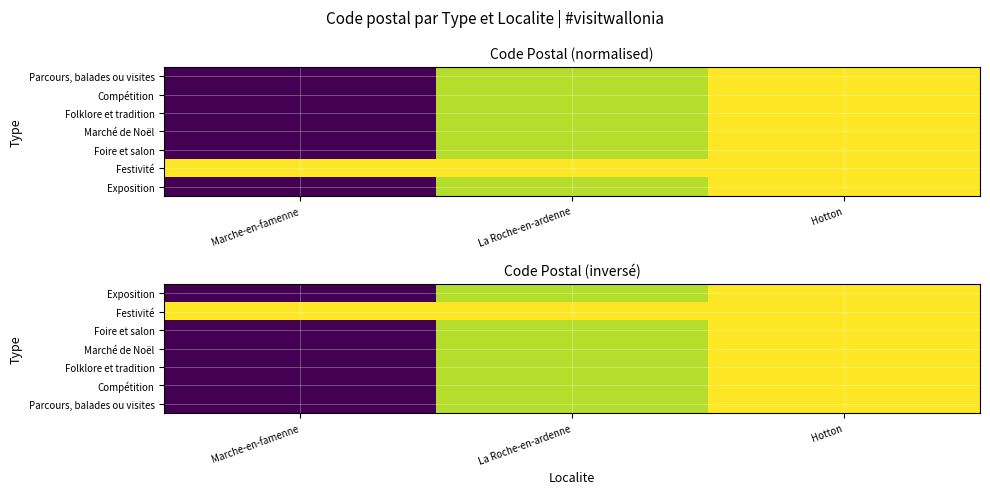

Is it true that Folklore et tradition equals 0.9 at La Roche-en-ardenne?

True